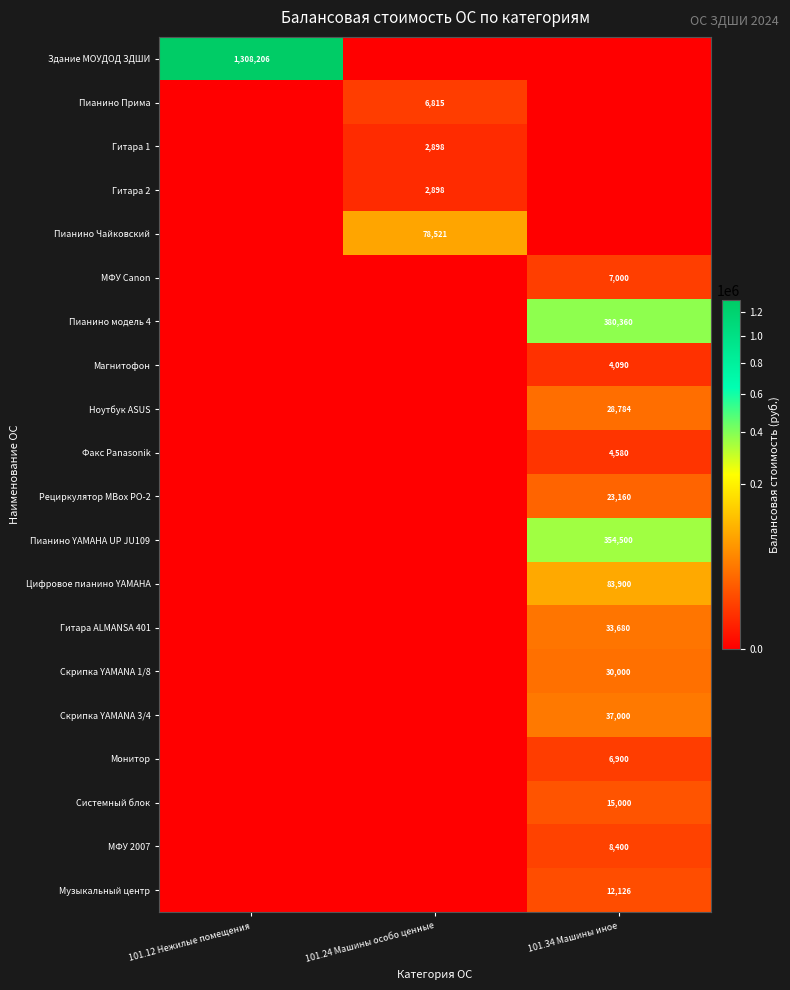

At how many categories does at least one series exceed 1025972?

1